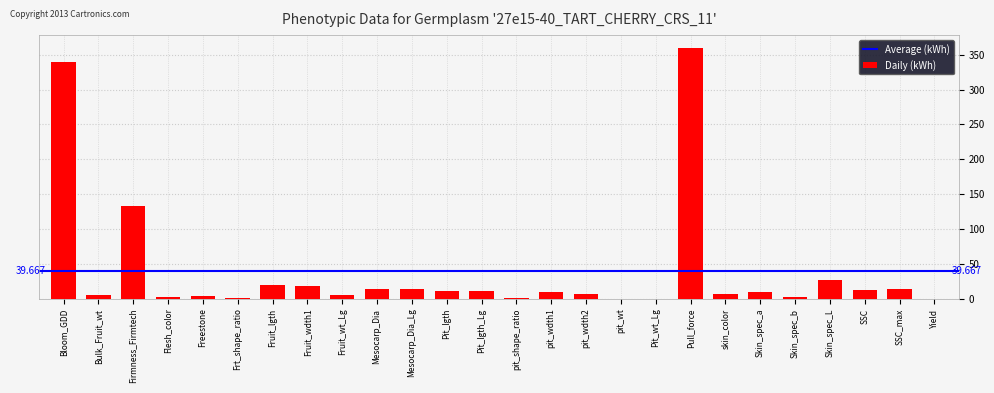

At which label is the value closest to 180?

Firmness_Firmtech